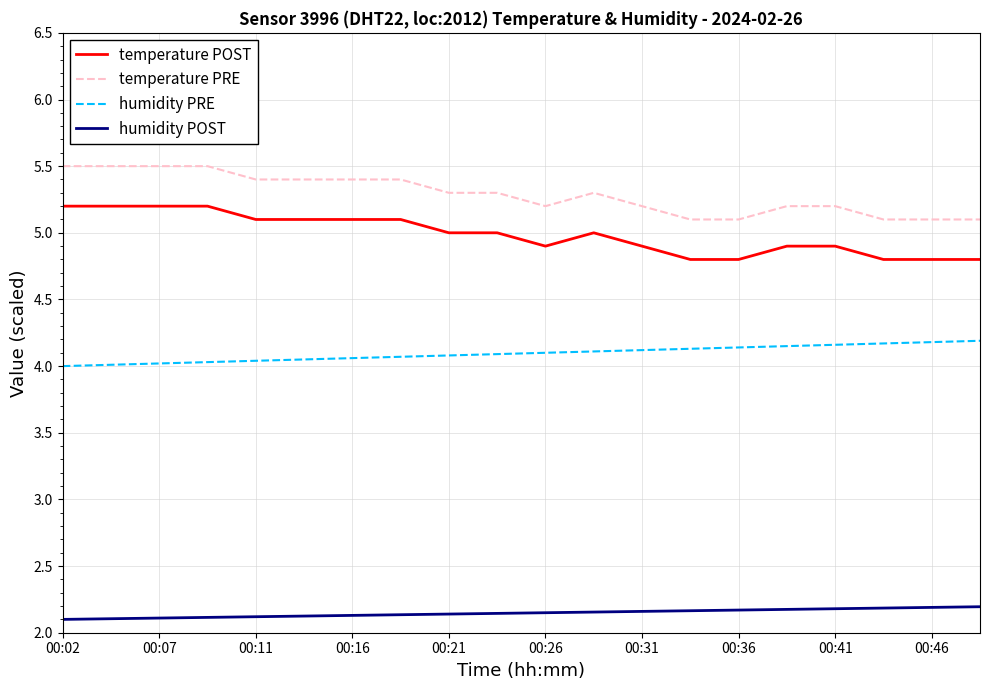

List the series in order of their peak value, highest first.

temperature PRE, temperature POST, humidity PRE, humidity POST